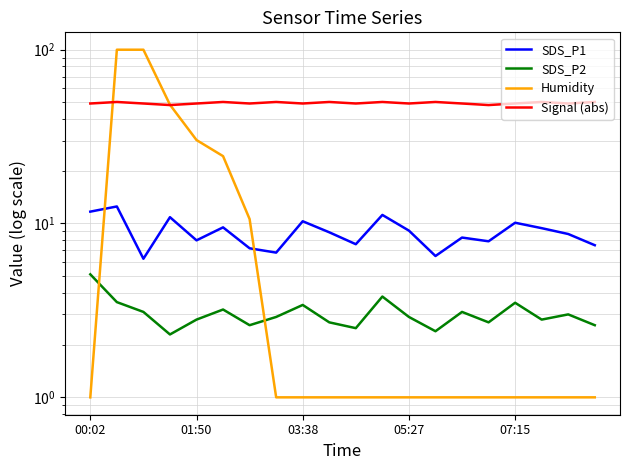

Does the chart display data point markers on the line(s)?

No